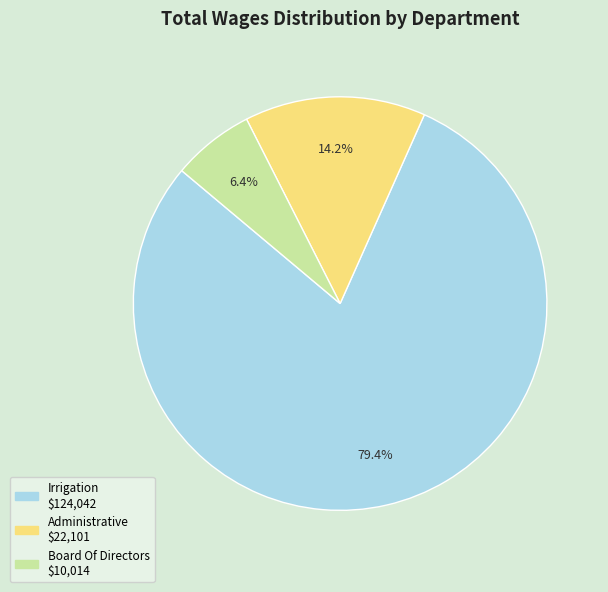

To the nearest percent, what is the difference between the Administrative and Board Of Directors slice percentages?

8%